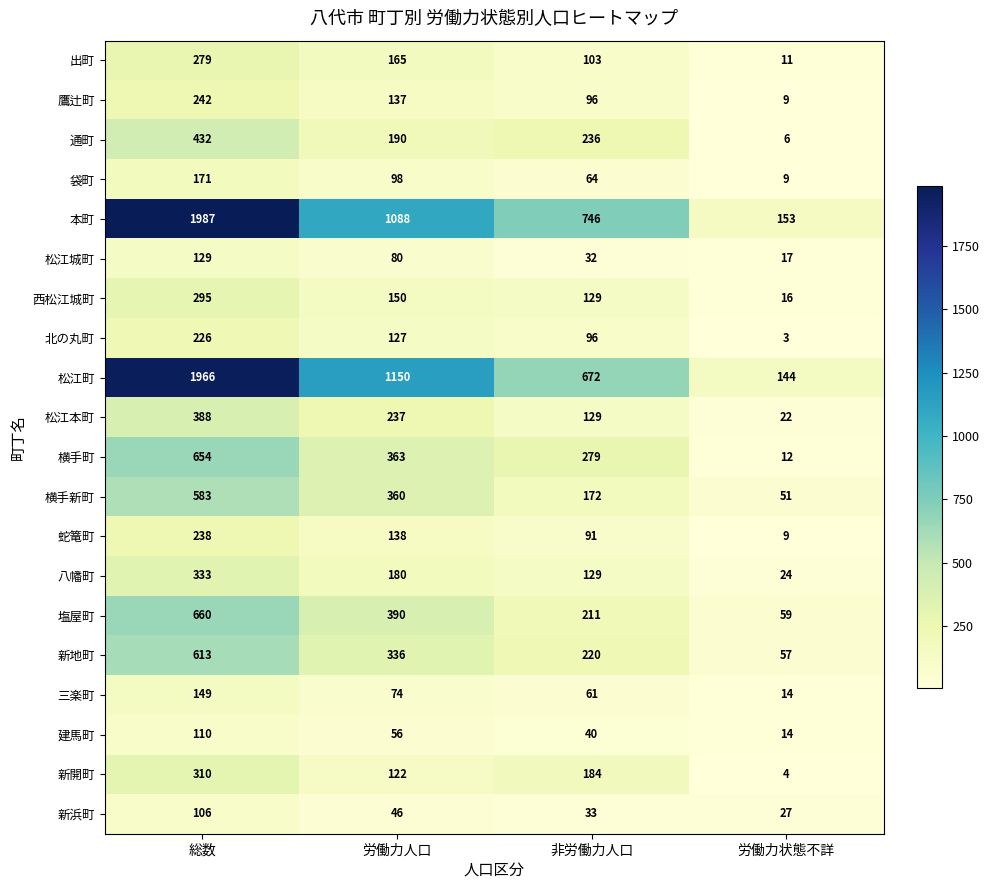

Where does the 袋町 series first go above 98?

総数